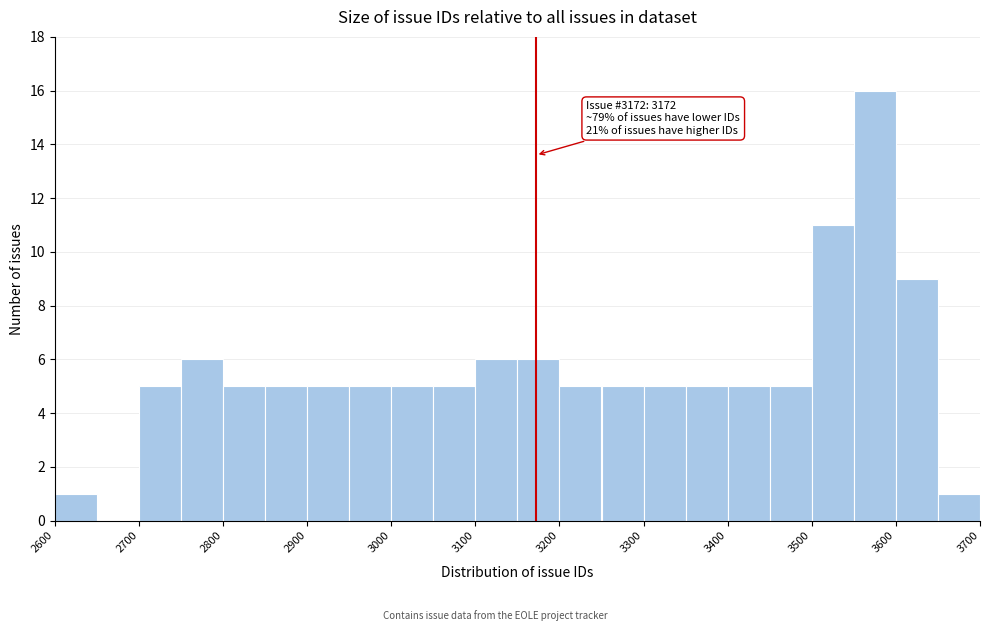

Over which range of the x-axis is the bar tallest?

3550 to 3600